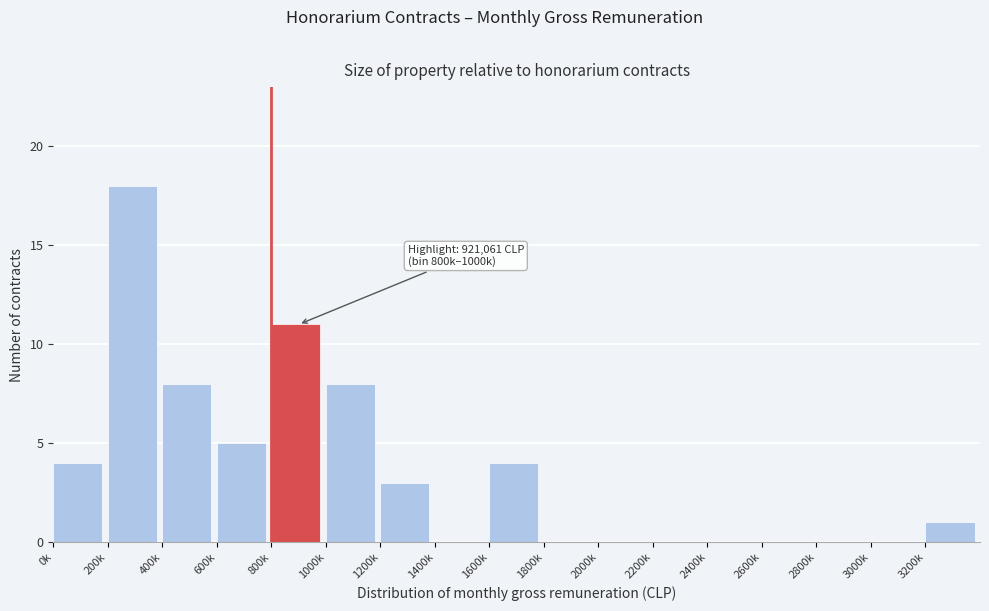

Reading left to right, transcribe all the data shown in this chart.

0k=4	200k=18	400k=8	600k=5	800k=11	1000k=8	1200k=3	1400k=0	1600k=4	1800k=0	2000k=0	2200k=0	2400k=0	2600k=0	2800k=0	3000k=0	3200k=1